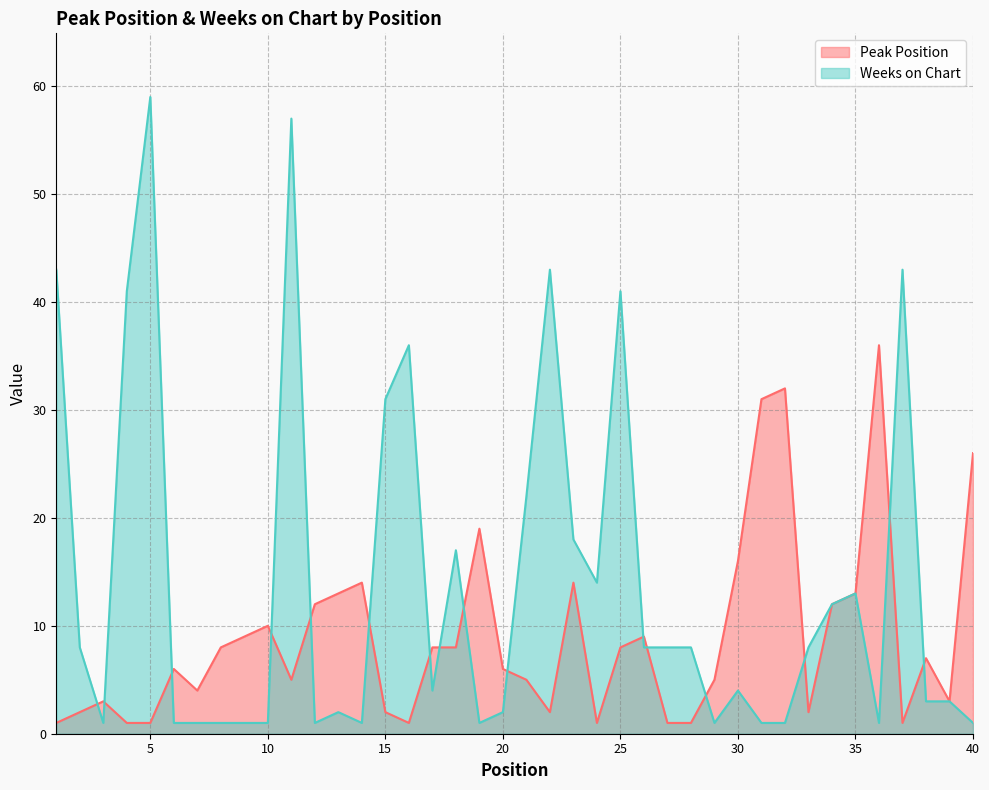

List the series in order of their overall mean, lowest first.

Peak Position, Weeks on Chart